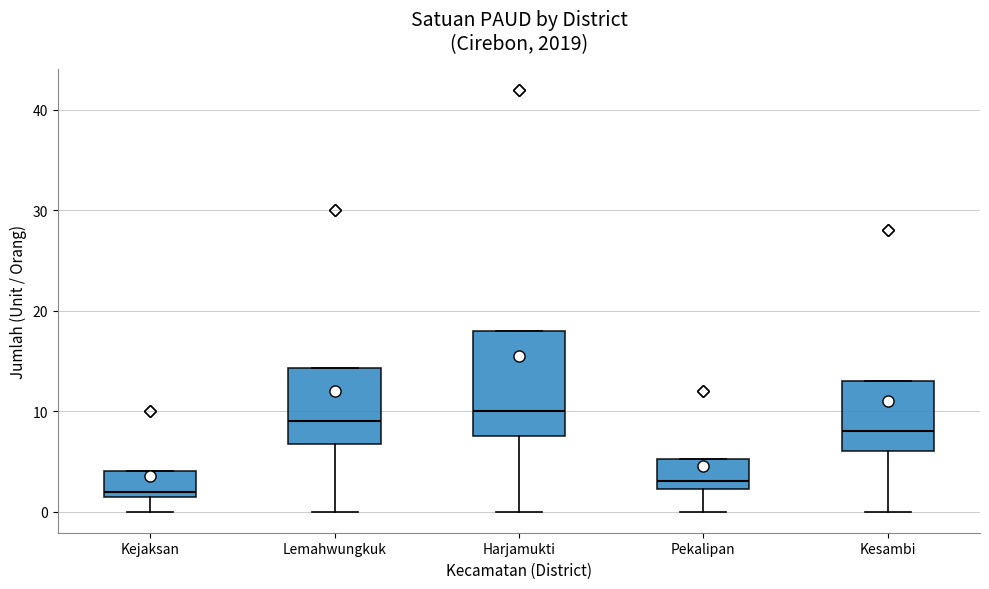

Comparing the boxes themselves (not the whiskers), which one is the tallest?

Harjamukti